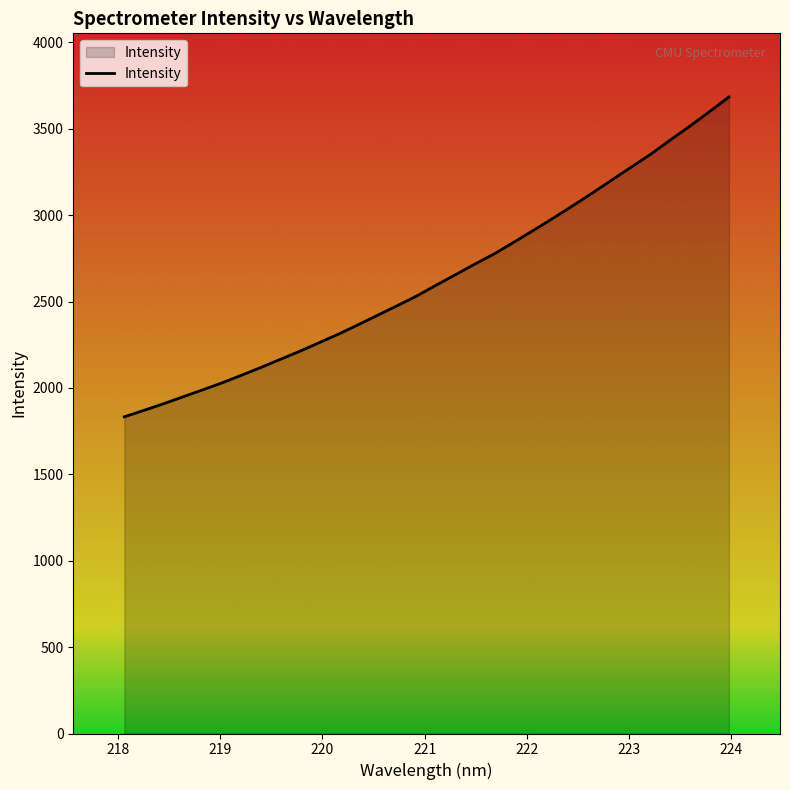

What is the greatest value displayed?

3684.2